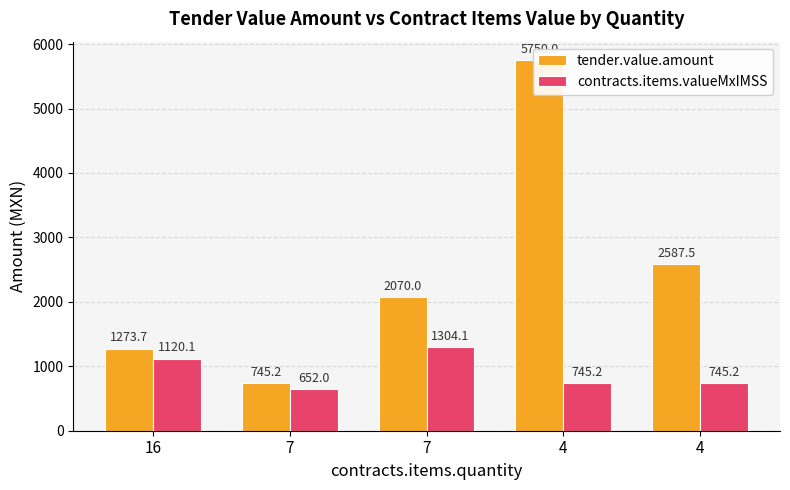

What value does the tender.value.amount series have at 7?

745.2